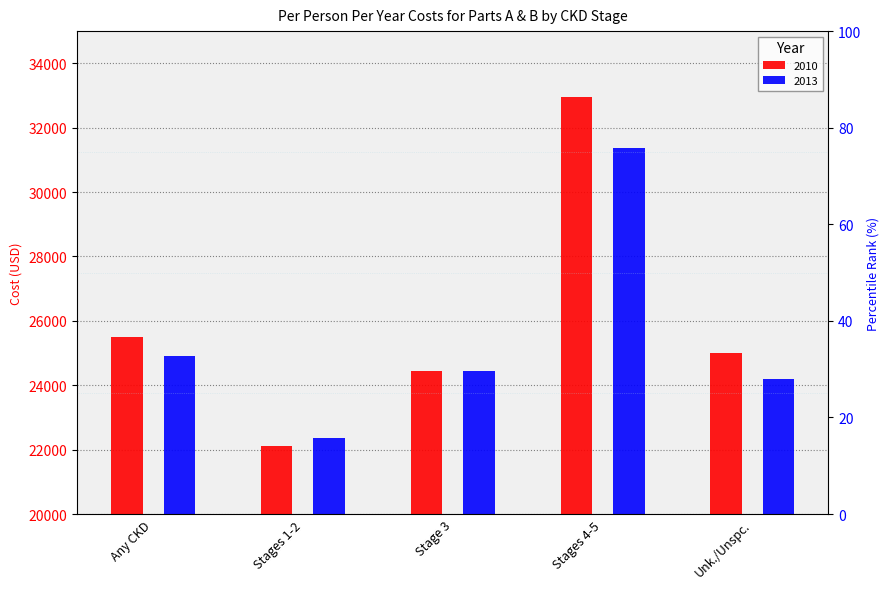

What position from the left is Any CKD?

1